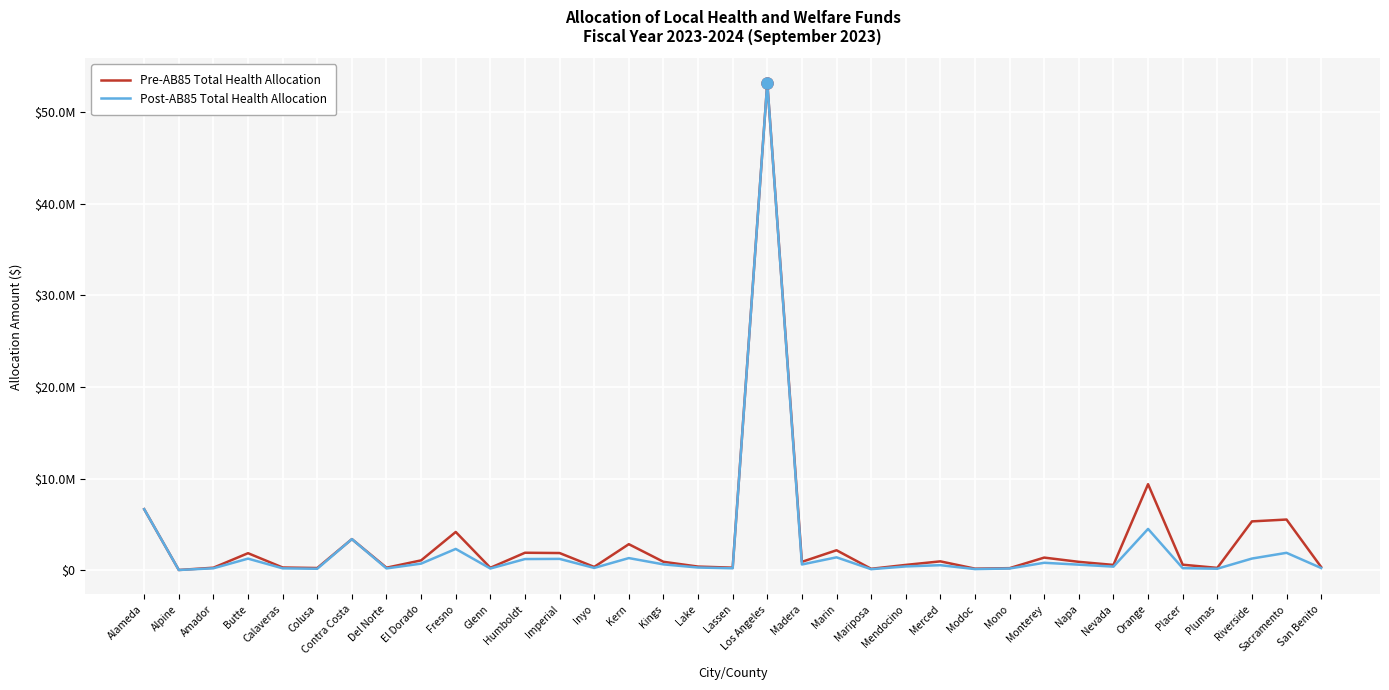

True or false: Pre-AB85 Total Health Allocation has more than 1 points higher than both neighbors.

True